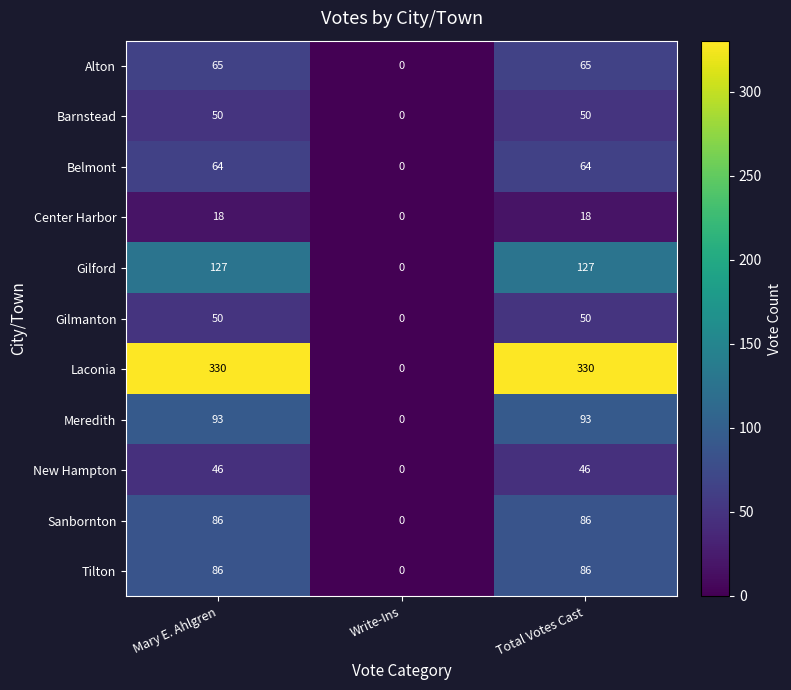

Which series has the largest total across all categories?

Laconia